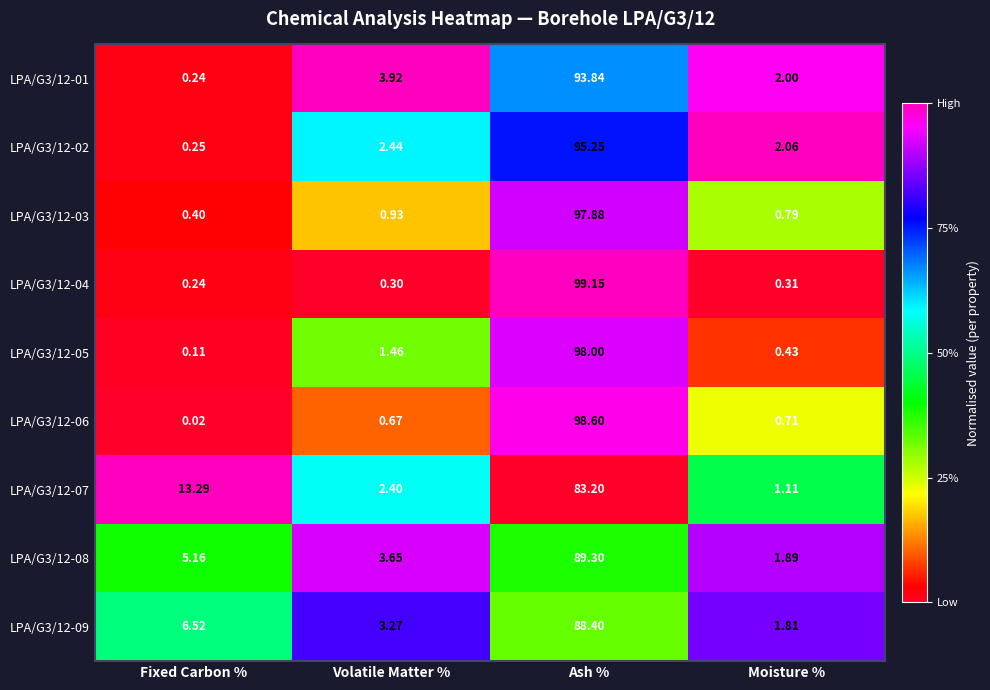

Where does the LPA/G3/12-09 series first go above 6?

Fixed Carbon %